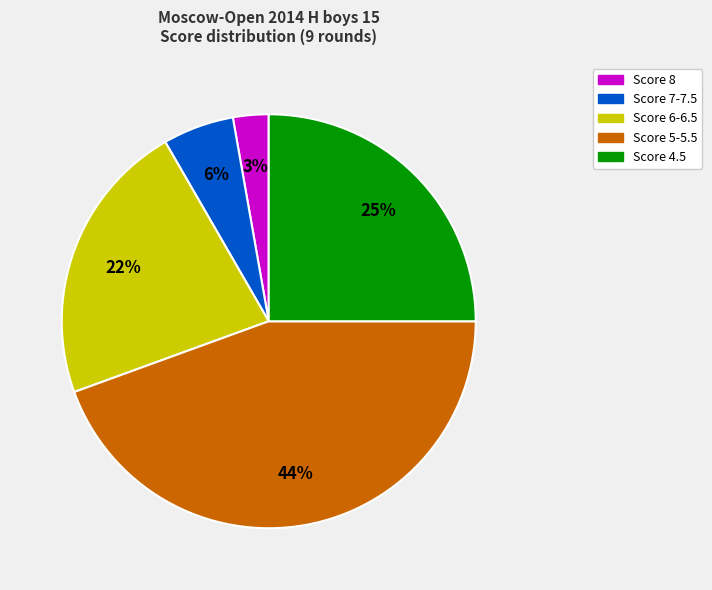

Is there a majority slice in this chart?

No